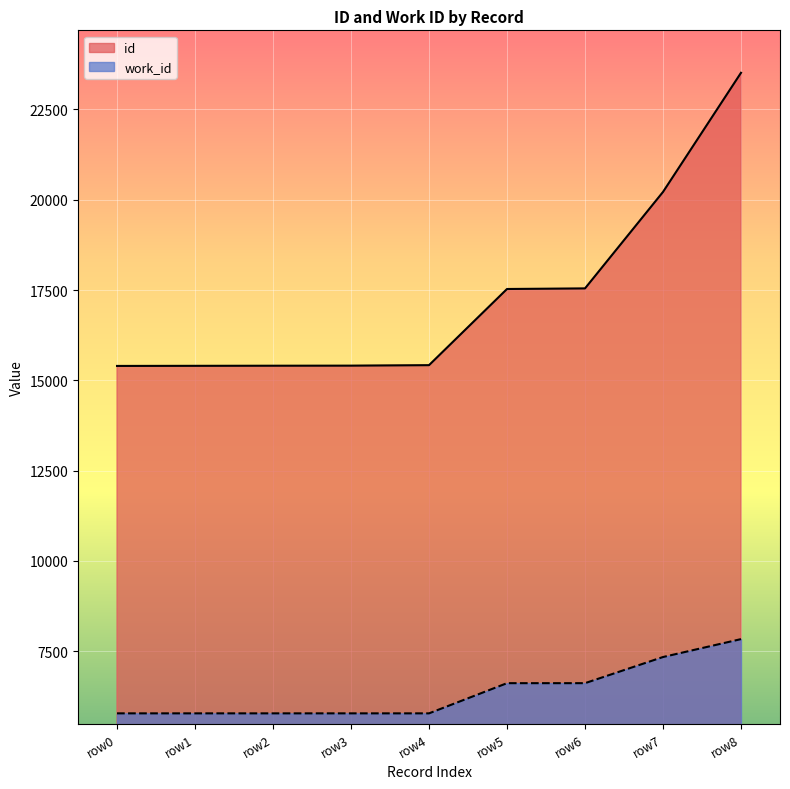

True or false: work_id has a value of 5775 at row0.

True